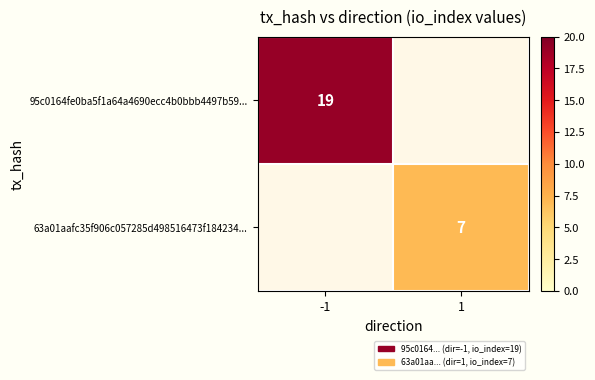

True or false: 95c0164fe0ba5f1a64a4690ecc4b0bbb4497b59... has a value of 19 at -1.

True